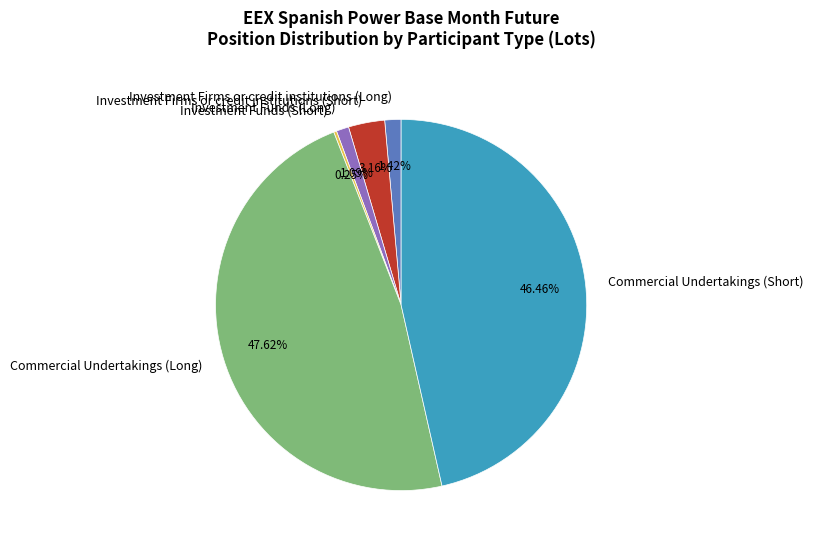

To the nearest percent, what is the combined percentage of Investment Firms or credit institutions (Short) and Commercial Undertakings (Short)?

50%